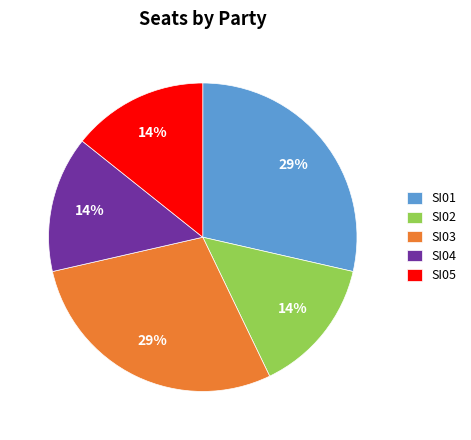

To the nearest percent, what portion does SI03 represent?

29%